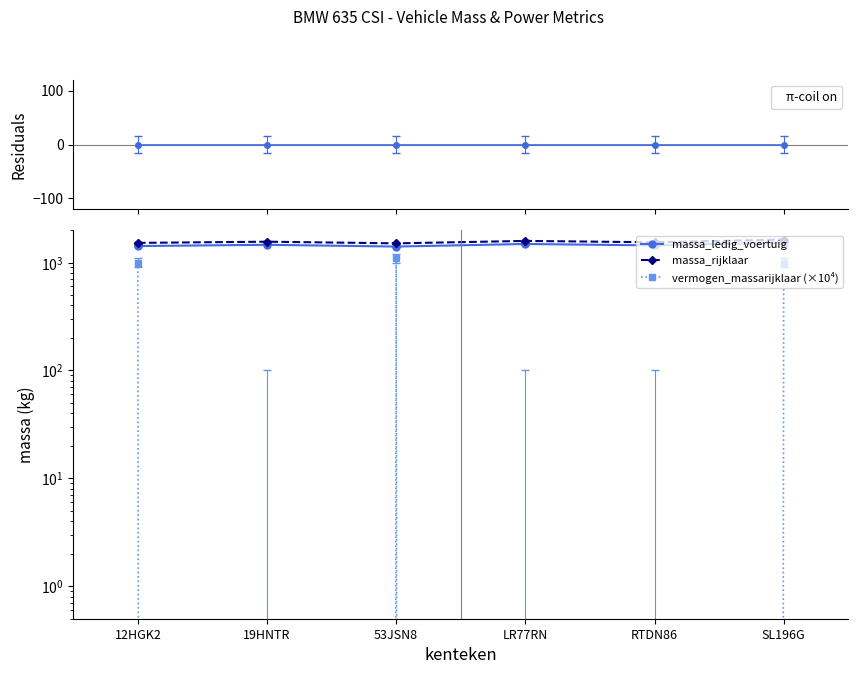

Between 53JSN8 and RTDN86, which series saw the biggest shift?

vermogen_massarijklaar (×10⁴)